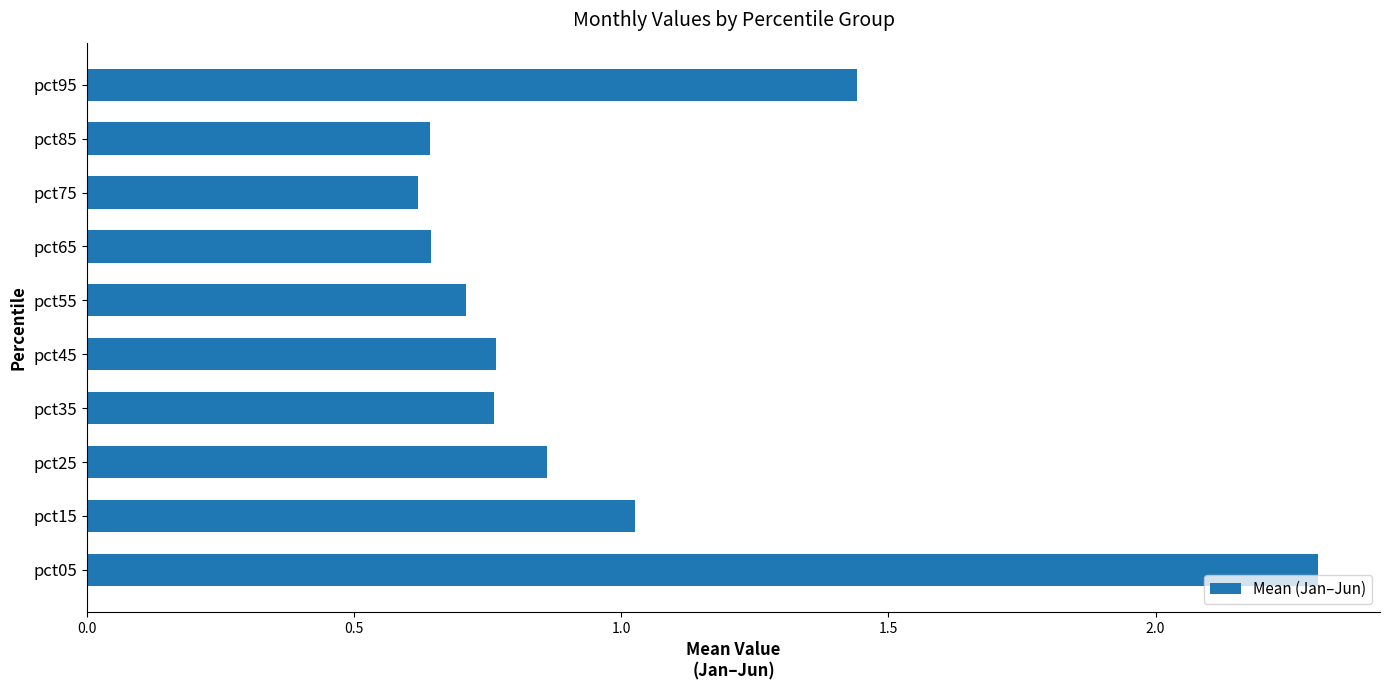

What is the change in value from pct85 to pct95?

+0.8